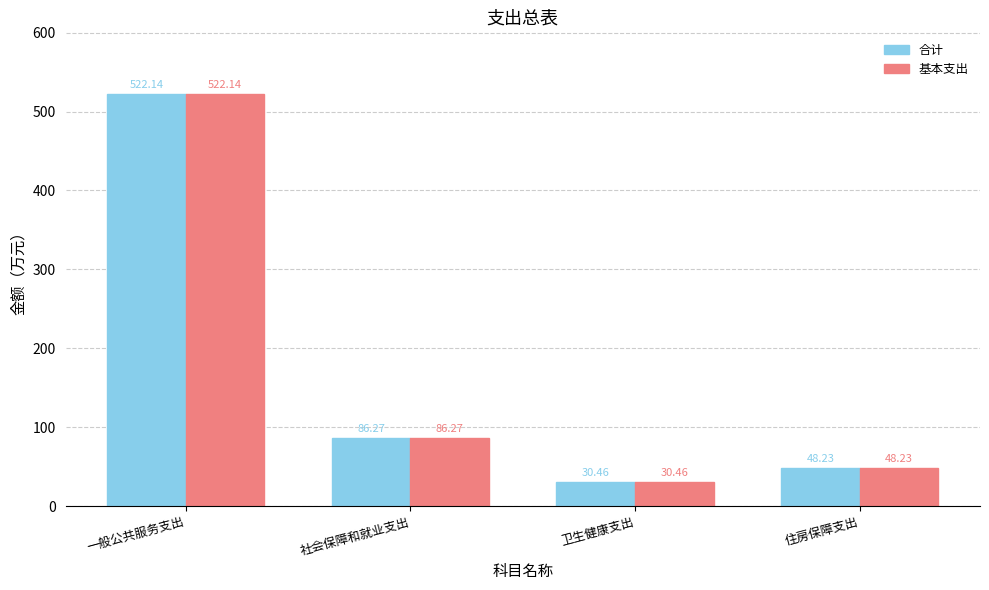

Where does the 基本支出 series first go above 86?

一般公共服务支出